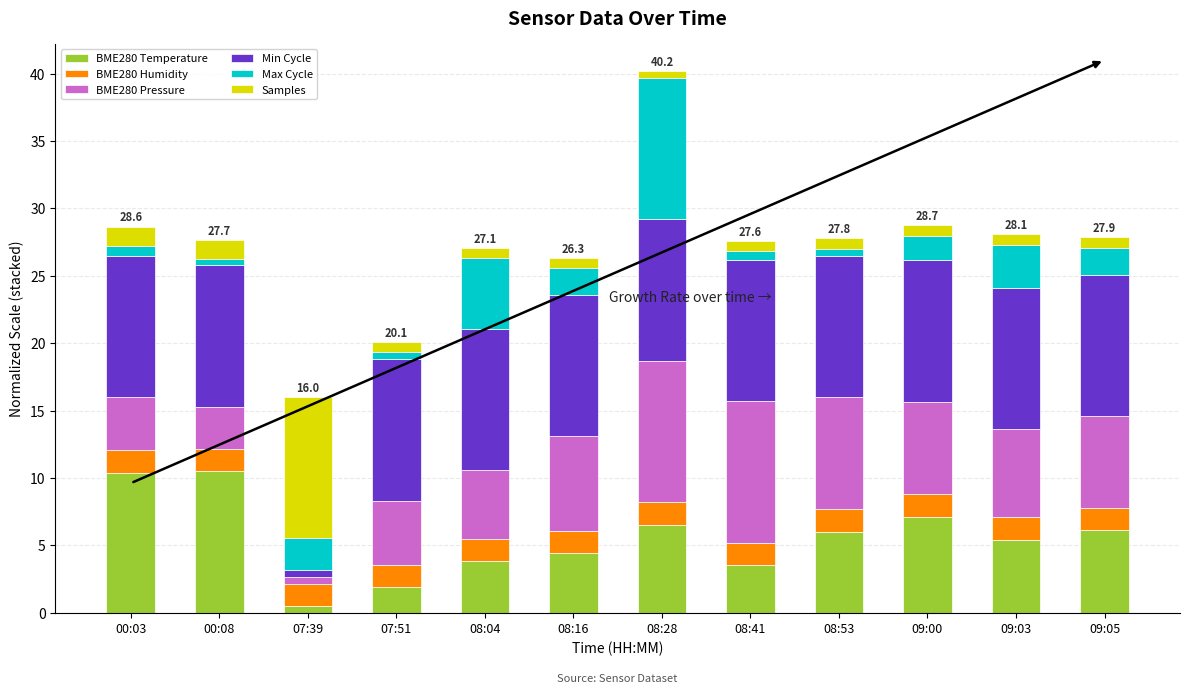

At which category is the sum across all series the highest?

08:28